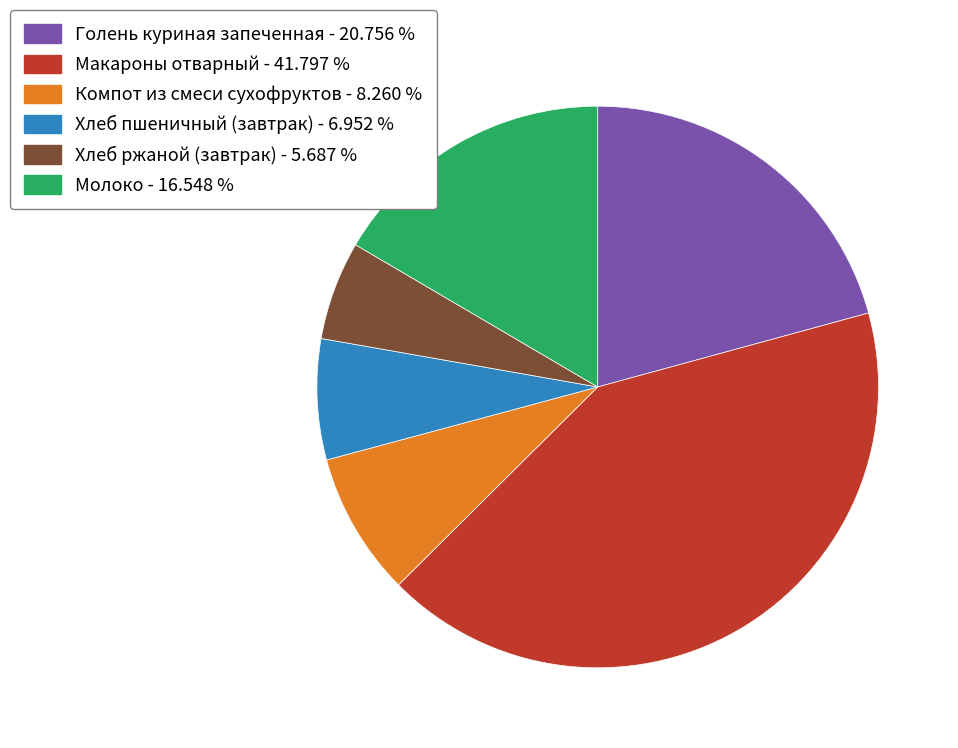

Do Голень куриная запеченная and Хлеб ржаной (завтрак) together represent more than half of the pie?

No